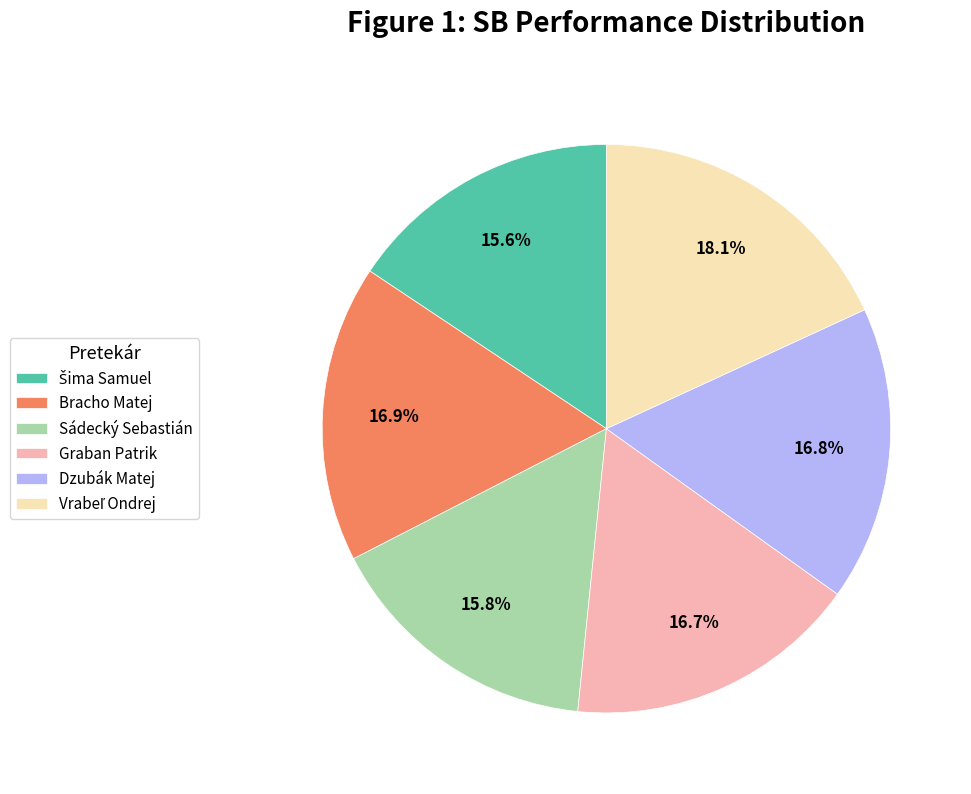

What is the ratio of the value at Graban Patrik to the value at Sádecký Sebastián?

1.1